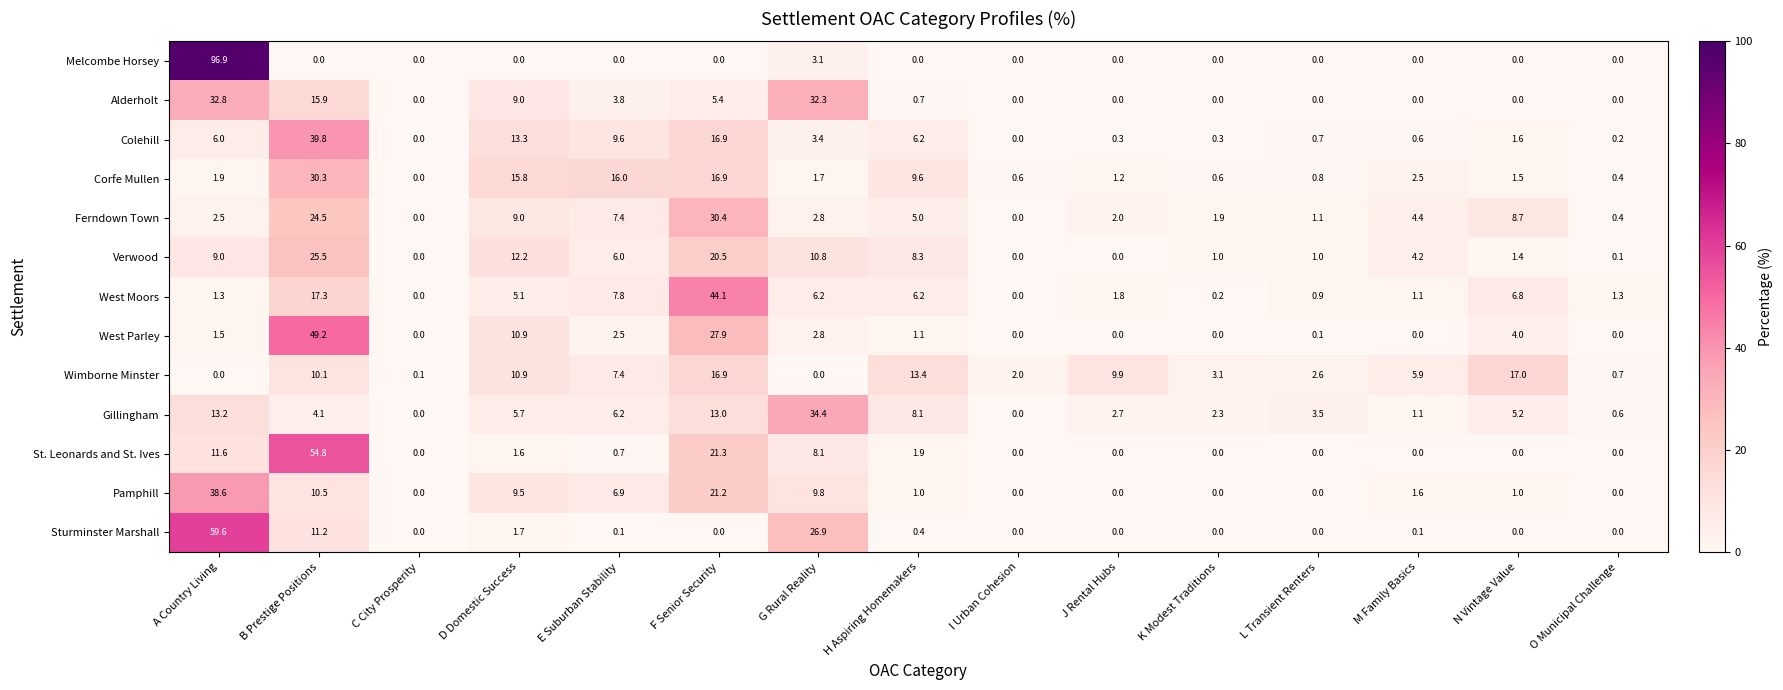

Is the value of West Parley at N Vintage Value greater than the value of Alderholt at I Urban Cohesion?

Yes